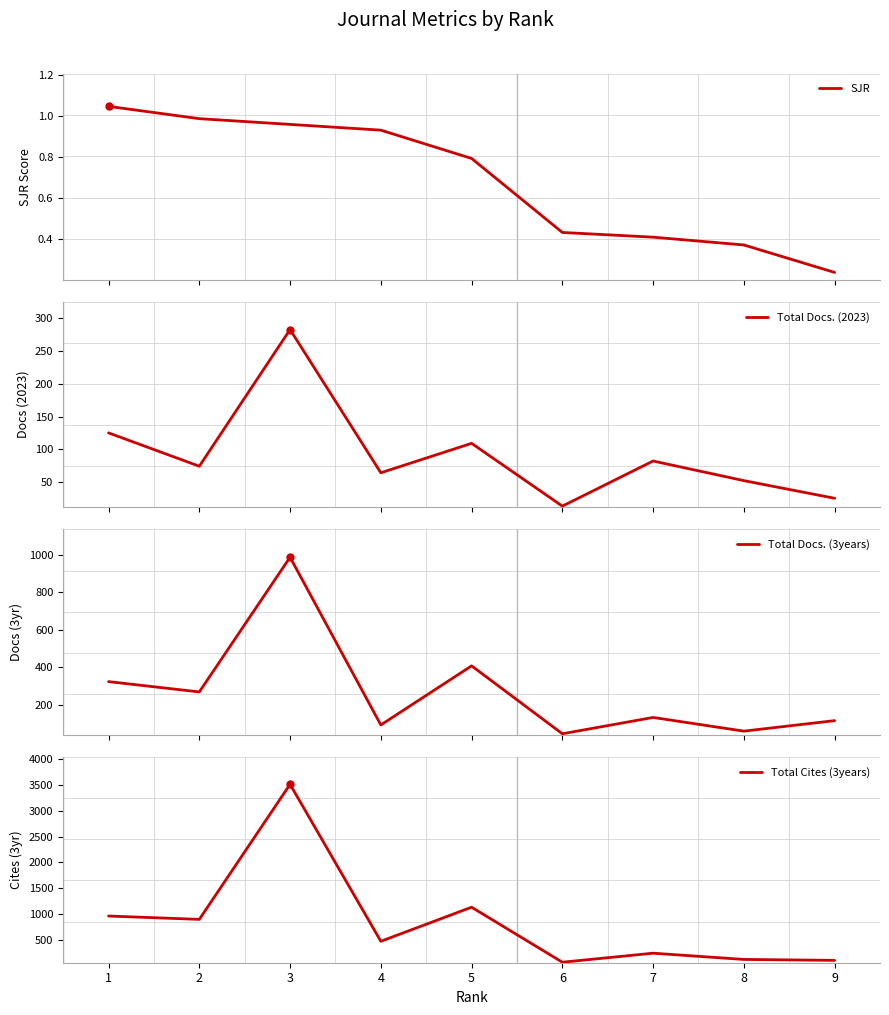

What is the approximate value of Total Docs. (2023) at 9?

25.0